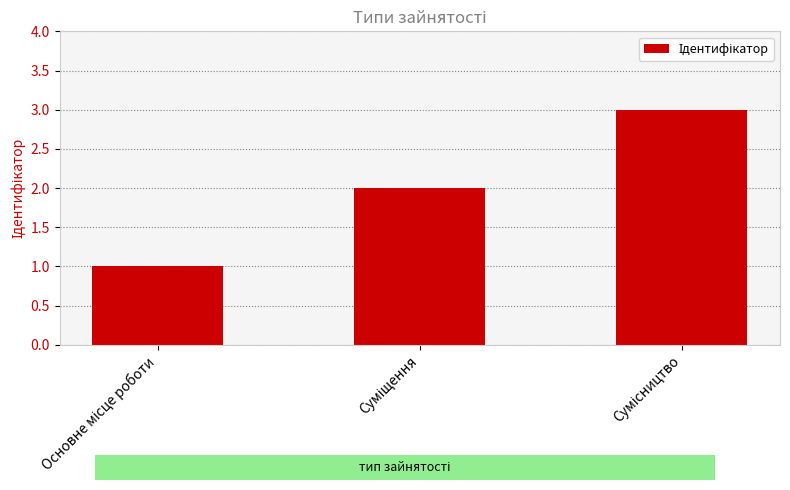

What is the difference between the second highest and minimum values?

1